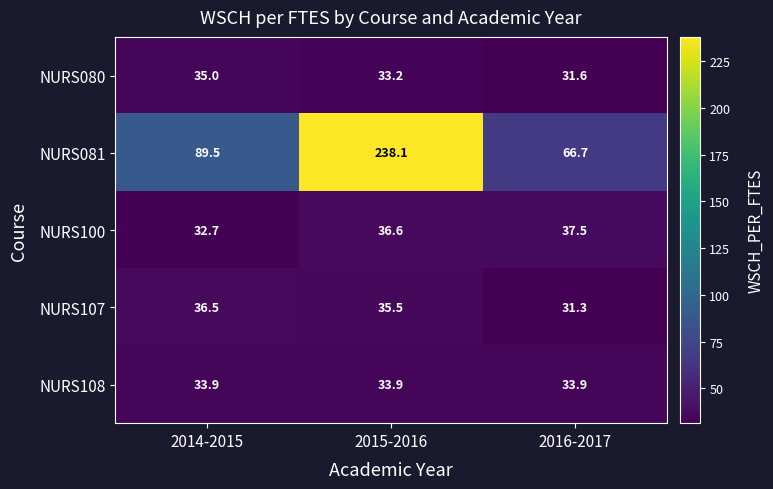

What is the difference between the maximum and second lowest values in the NURS100 series?

0.9